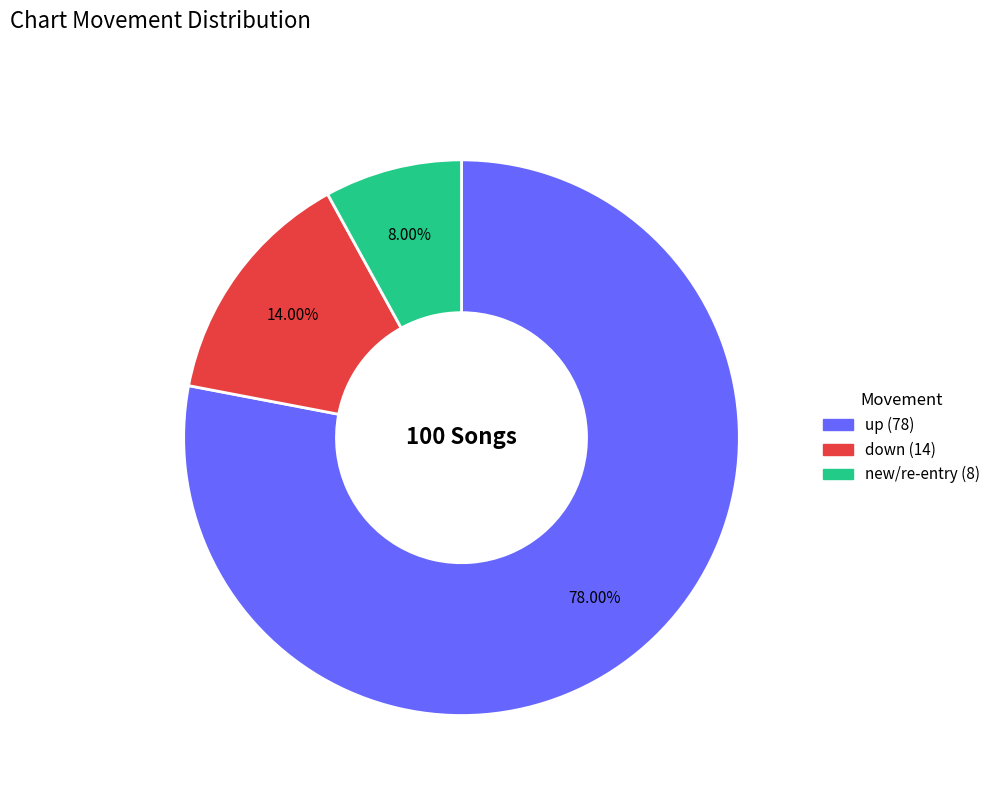

Is there any slice that represents more than half of the pie?

Yes